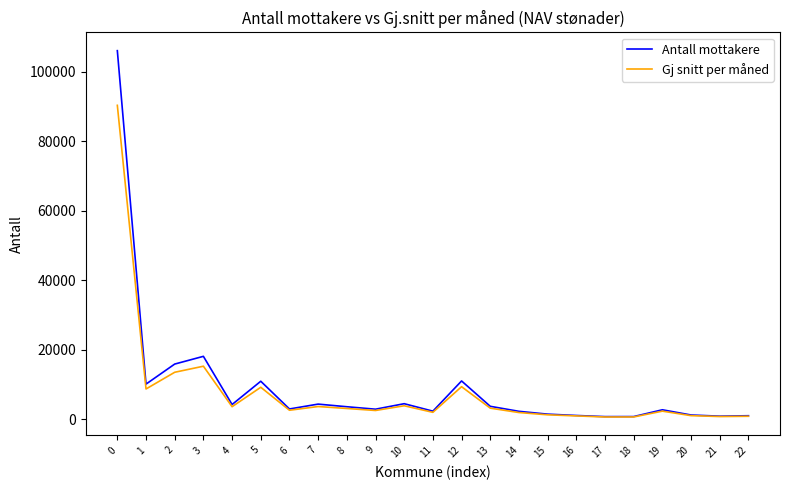

What is the sum of all Gj snitt per måned values?

180695.2